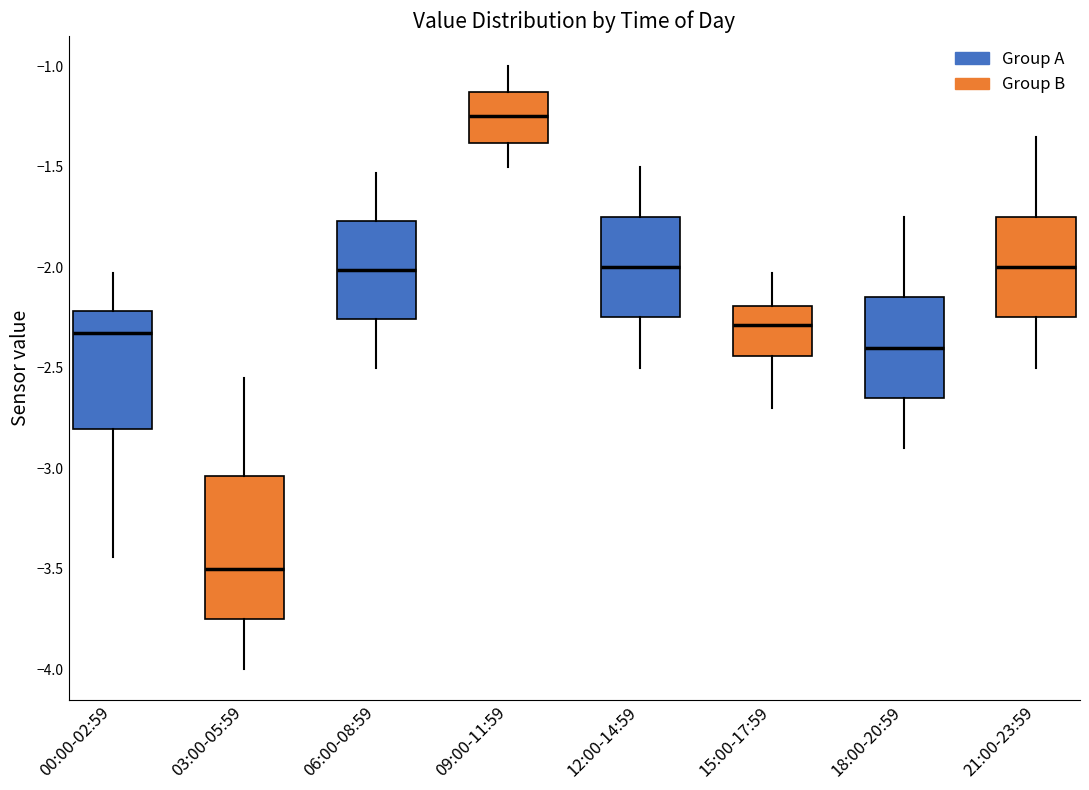

Comparing the boxes themselves (not the whiskers), which one is the tallest?

03:00-05:59